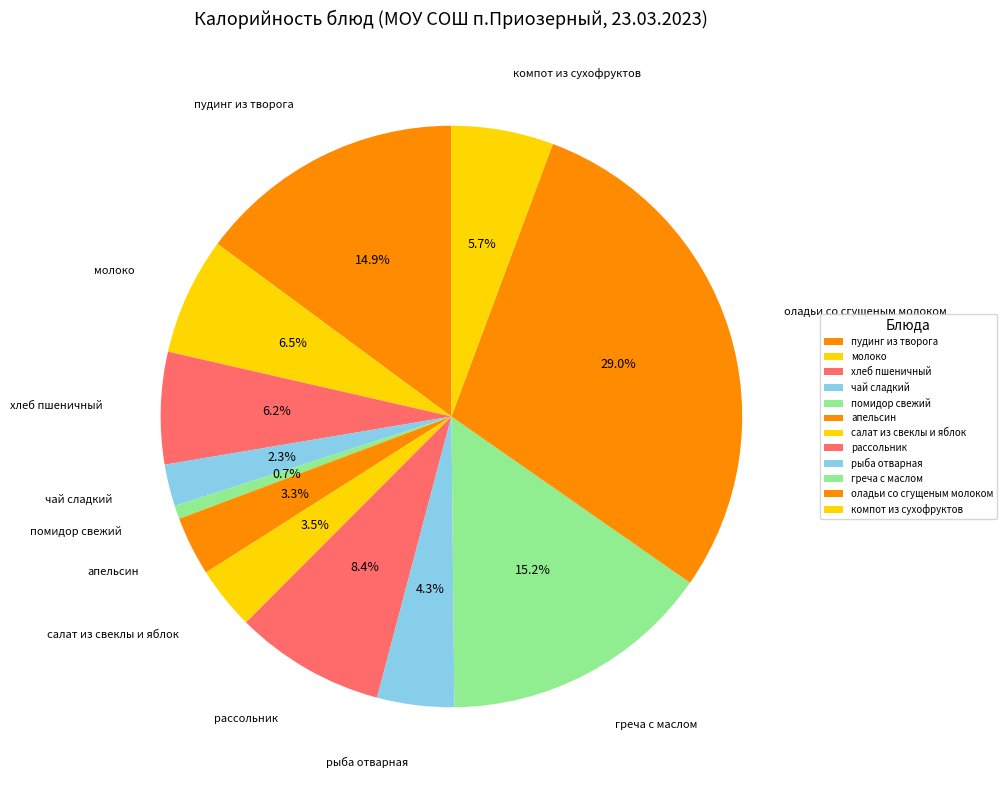

Which category has the smallest portion of the pie?

помидор свежий